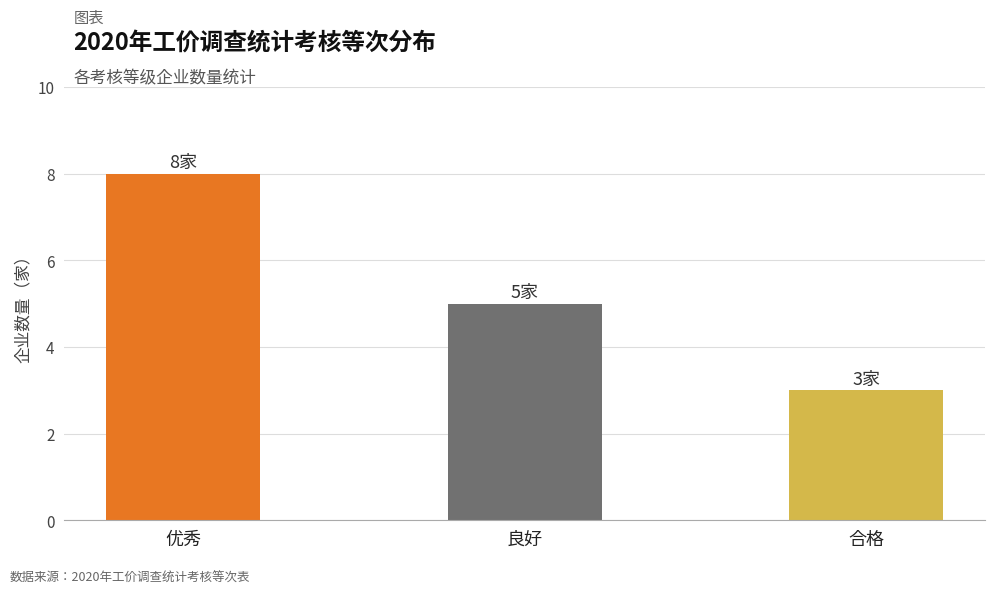

What is the maximum value shown in the chart?

8